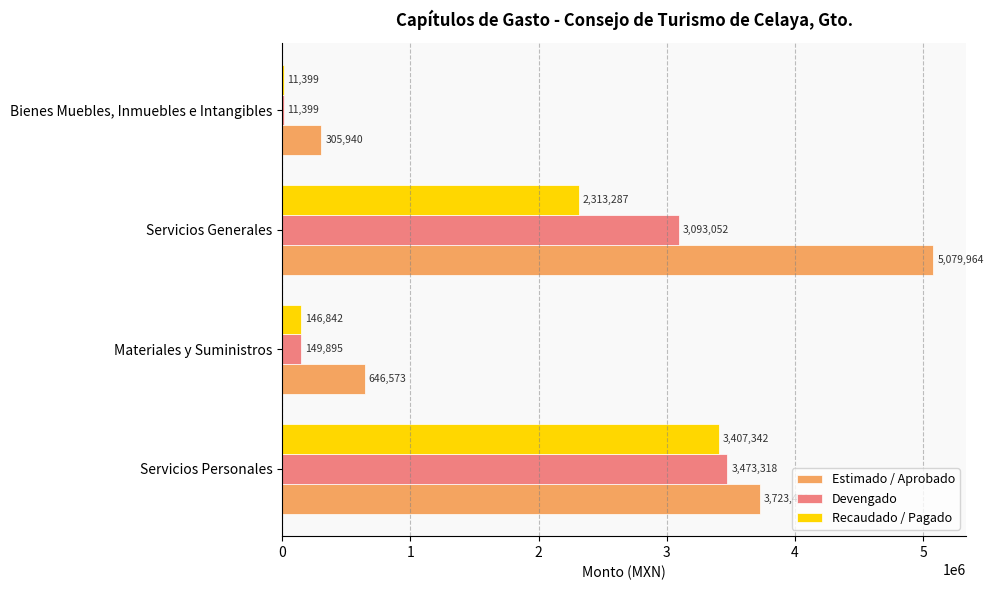

Which category has the highest value in the Estimado / Aprobado series?

Servicios Generales